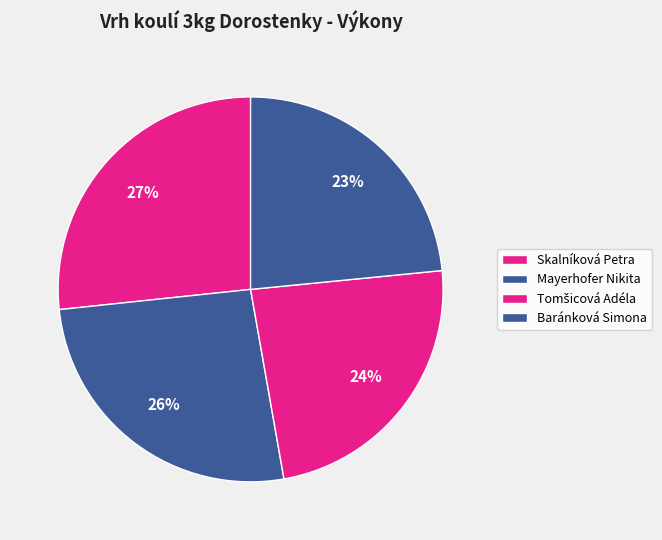

Rank the categories by value from lowest to highest.

Baránková Simona, Tomšicová Adéla, Mayerhofer Nikita, Skalníková Petra